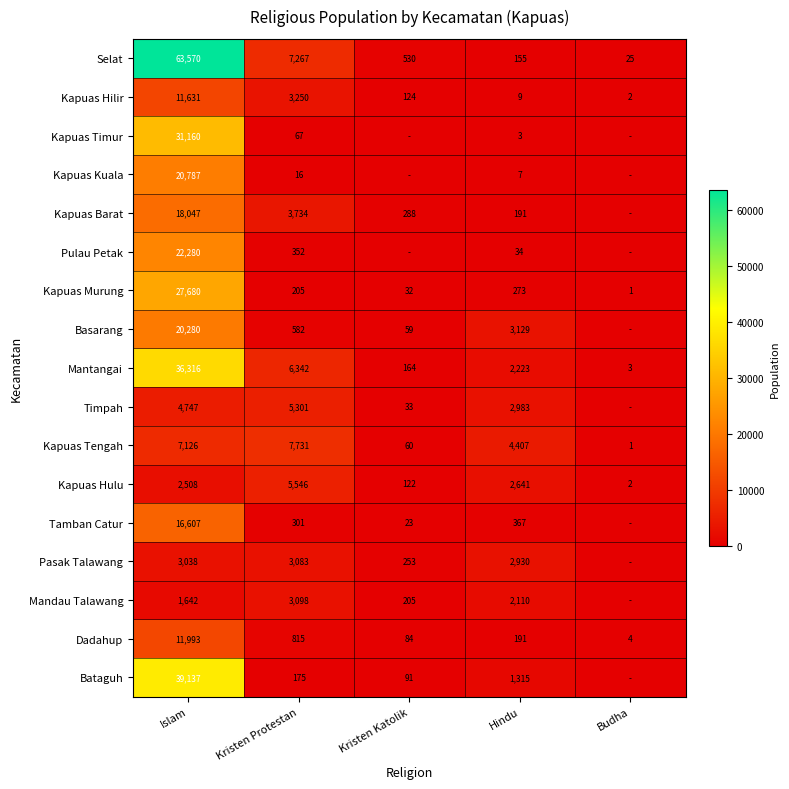

Is it true that Selat equals 7267 at Kristen Protestan?

True